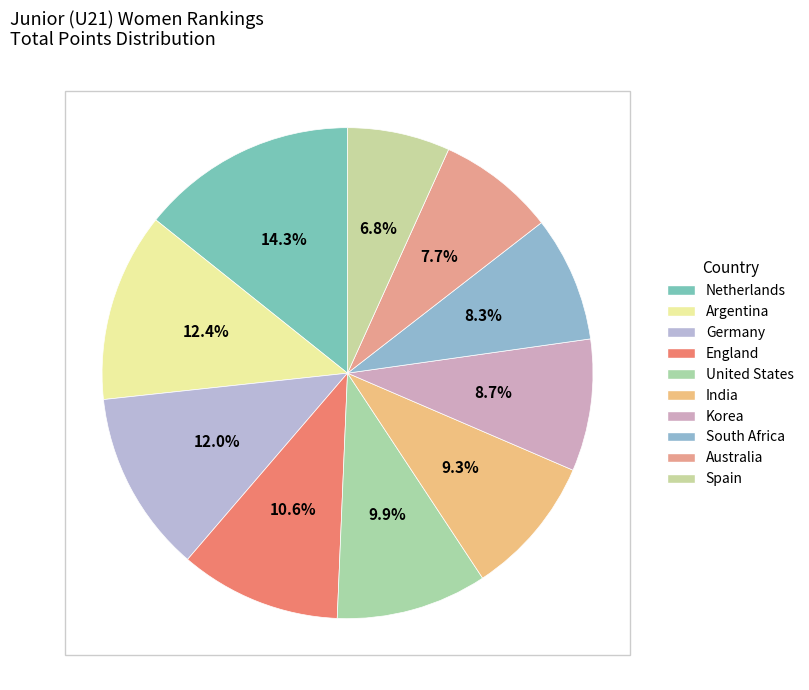

To the nearest percent, what portion does Argentina represent?

12%